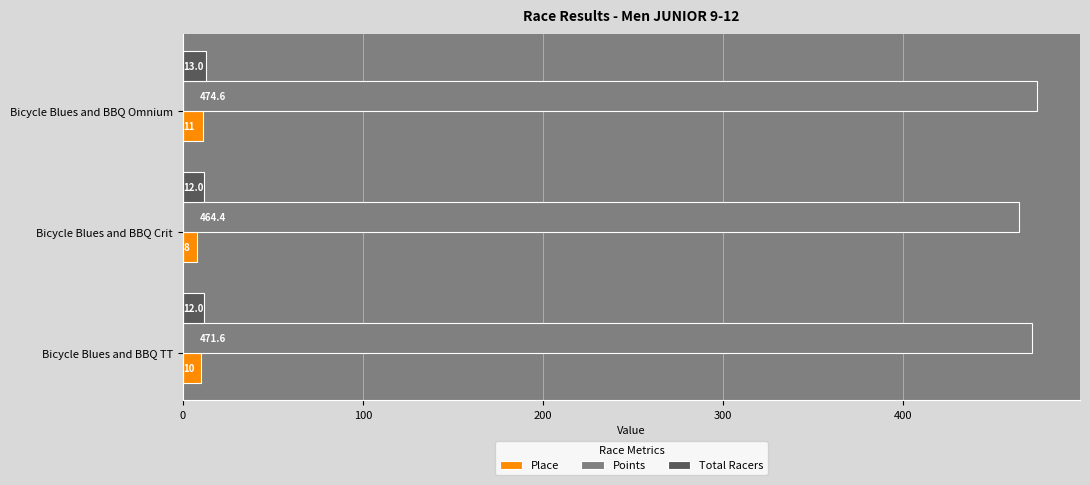

Which series has the largest total across all categories?

Points